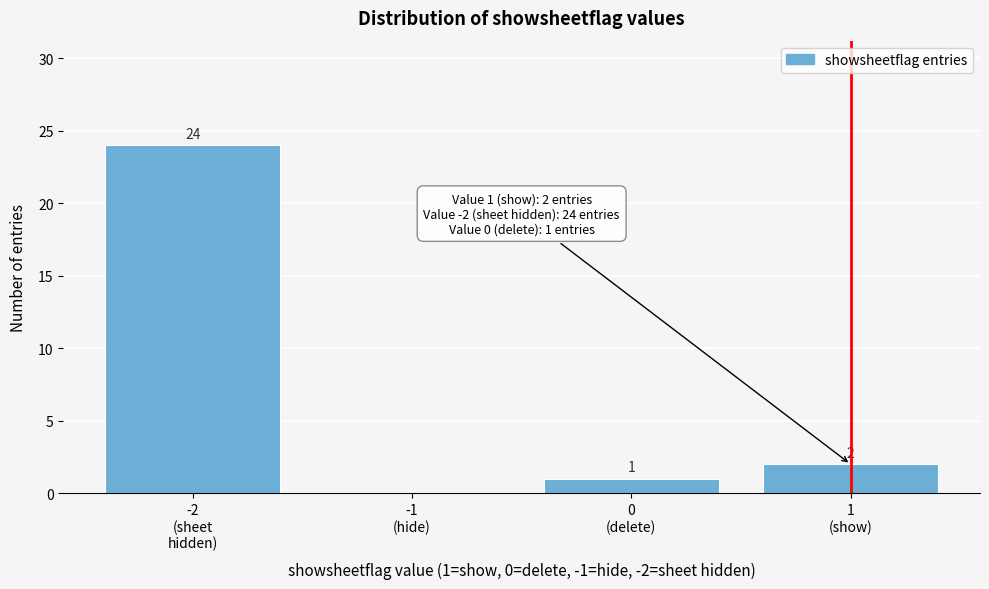

What is the greatest value displayed?

24